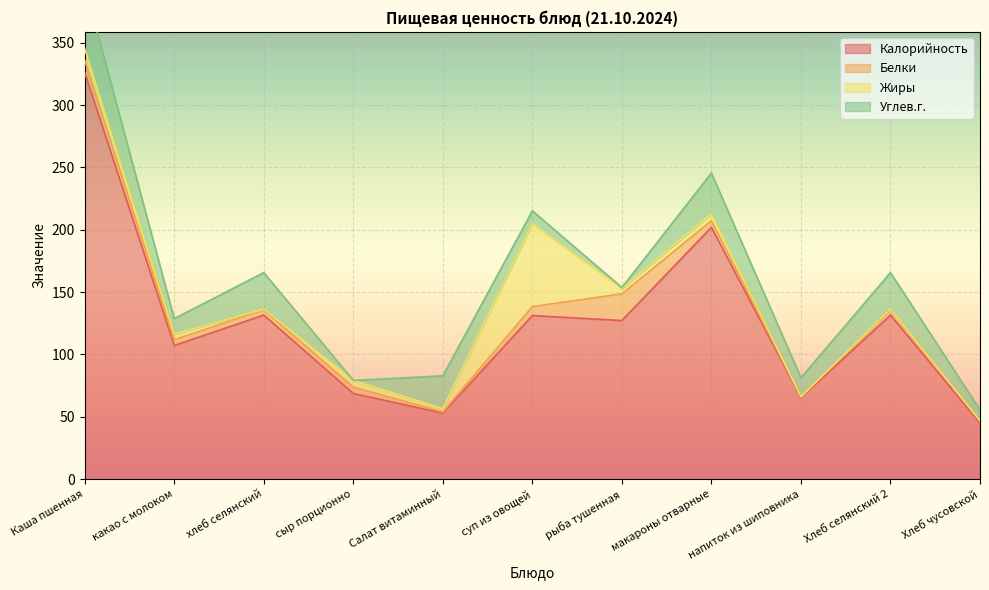

What is the spread (max minus min) of values at Салат витаминный?

52.0